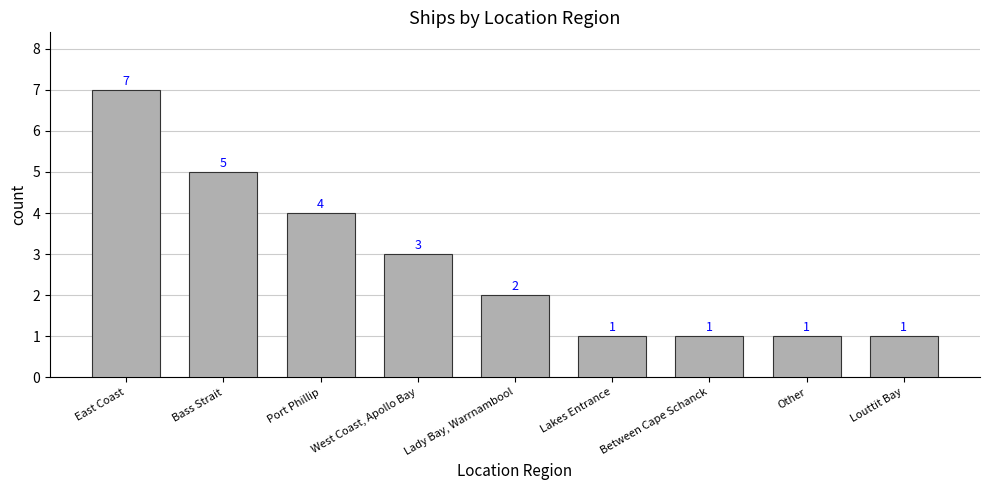

Reading left to right, list all the values displayed in this chart.

East Coast=7	Bass Strait=5	Port Phillip=4	West Coast, Apollo Bay=3	Lady Bay, Warrnambool=2	Lakes Entrance=1	Between Cape Schanck=1	Other=1	Louttit Bay=1